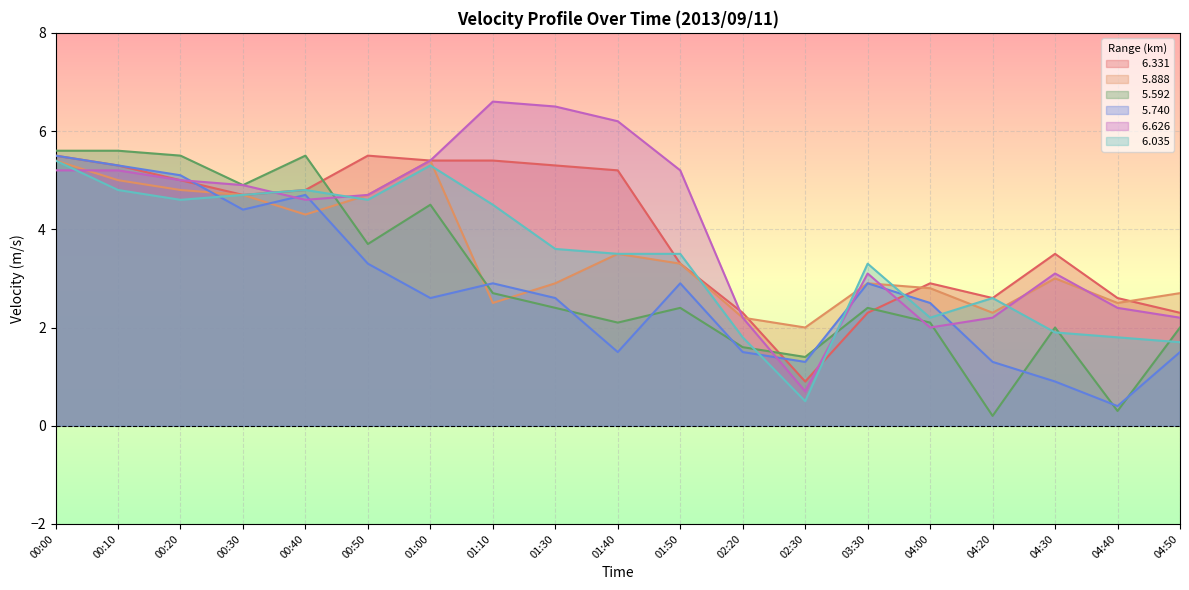

True or false:   6.626 has a value of 1.5 at 02:20.

False